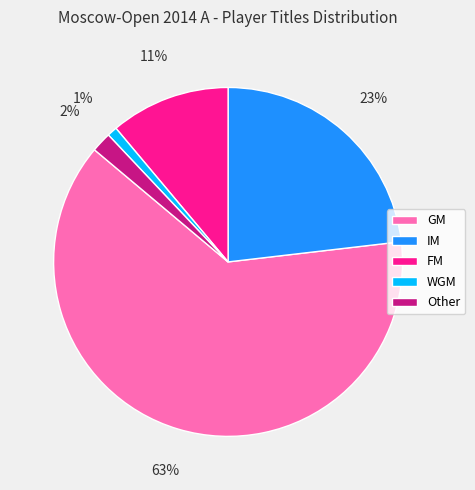

Combined, do FM and WGM account for over 50%?

No